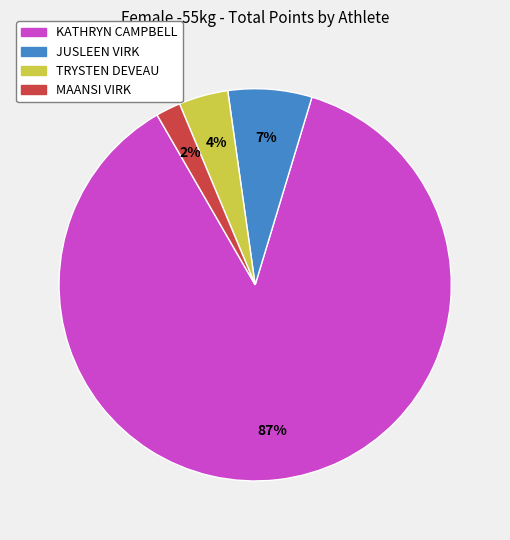

Combined, do MAANSI VIRK and TRYSTEN DEVEAU account for over 50%?

No